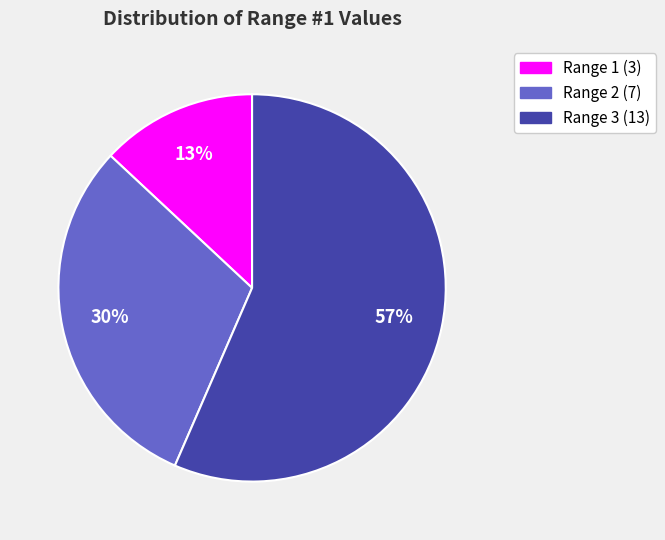

To the nearest percent, what is the average slice percentage?

33%